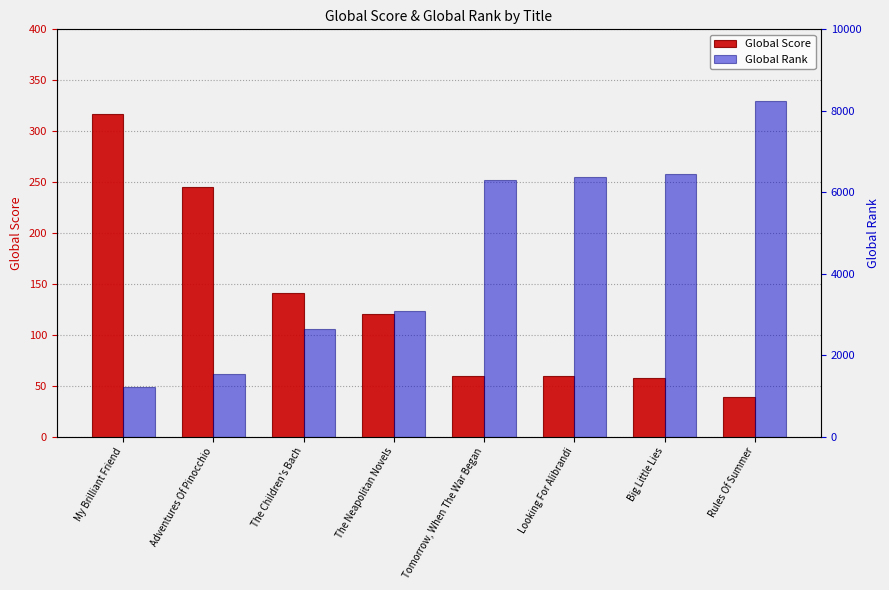

What is the spread (max minus min) of values at Adventures Of Pinocchio?

1291